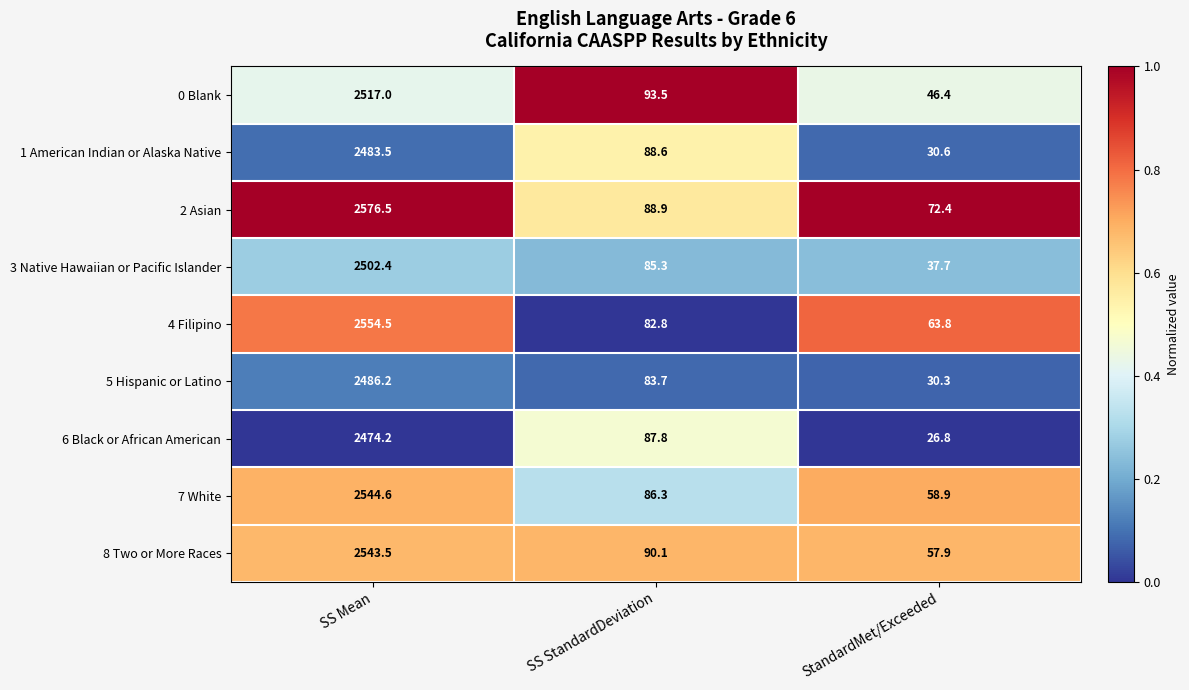

Reading left to right, extract all data points from this chart.

0 Blank: 2517.0	93.5	46.4
1 American Indian or Alaska Native: 2483.5	88.6	30.6
2 Asian: 2576.5	88.9	72.4
3 Native Hawaiian or Pacific Islander: 2502.4	85.3	37.7
4 Filipino: 2554.5	82.8	63.8
5 Hispanic or Latino: 2486.2	83.7	30.3
6 Black or African American: 2474.2	87.8	26.8
7 White: 2544.6	86.3	58.9
8 Two or More Races: 2543.5	90.1	57.9